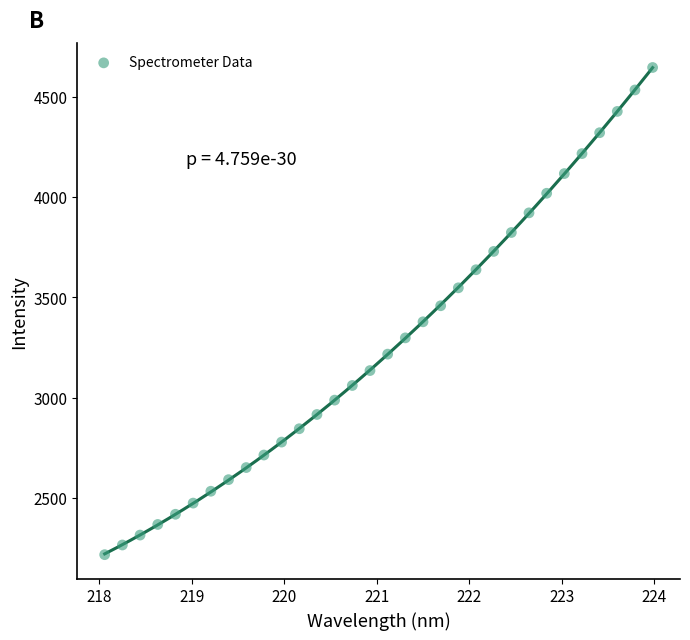

What is the range of X values (max minus min)?

5.9